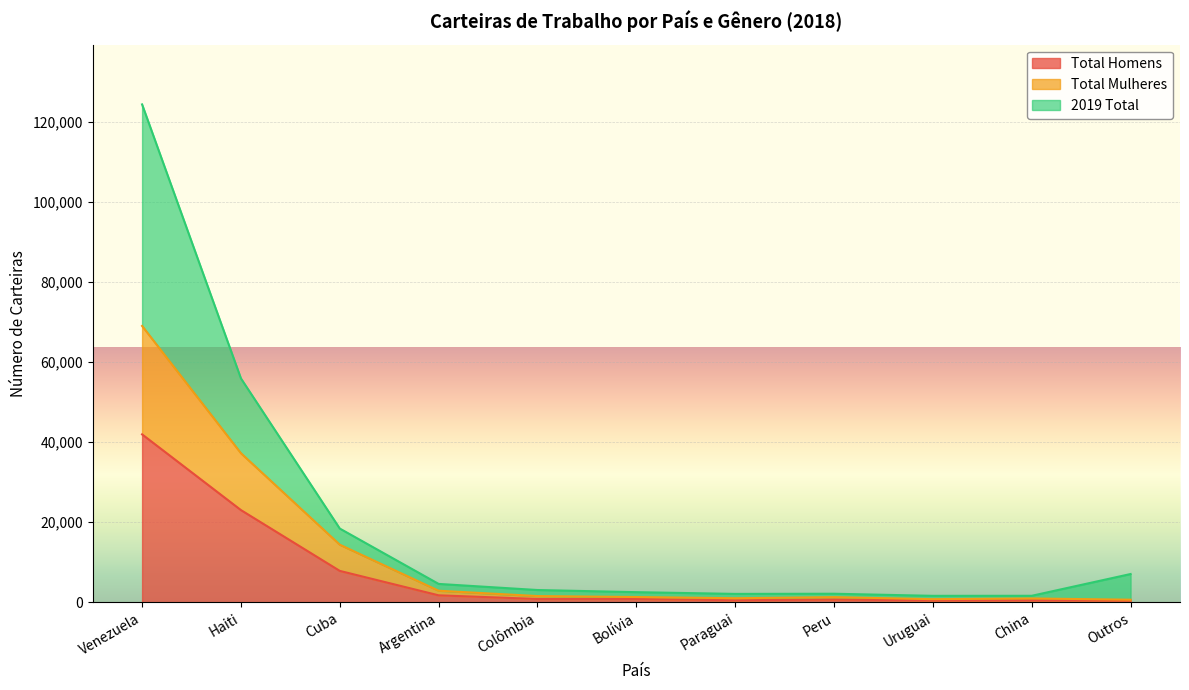

Count the number of categories in the chart.

12